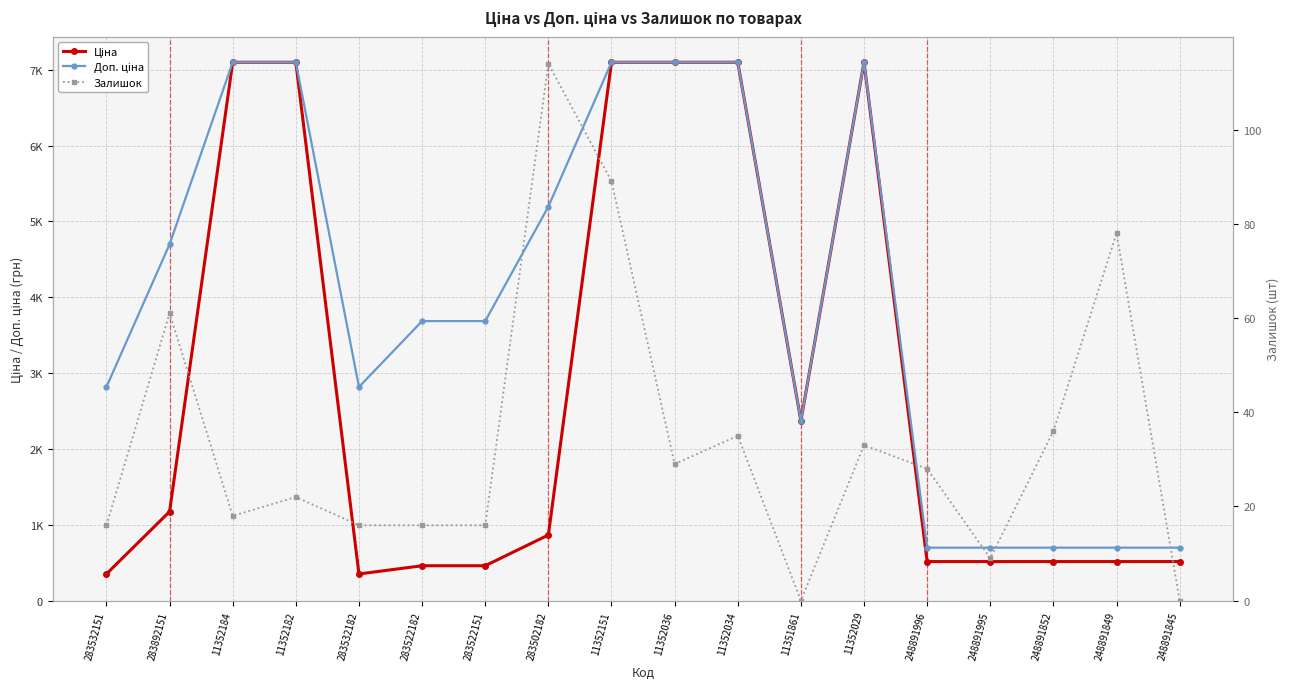

What are all the series names shown in the legend?

Ціна, Доп. ціна, Залишок